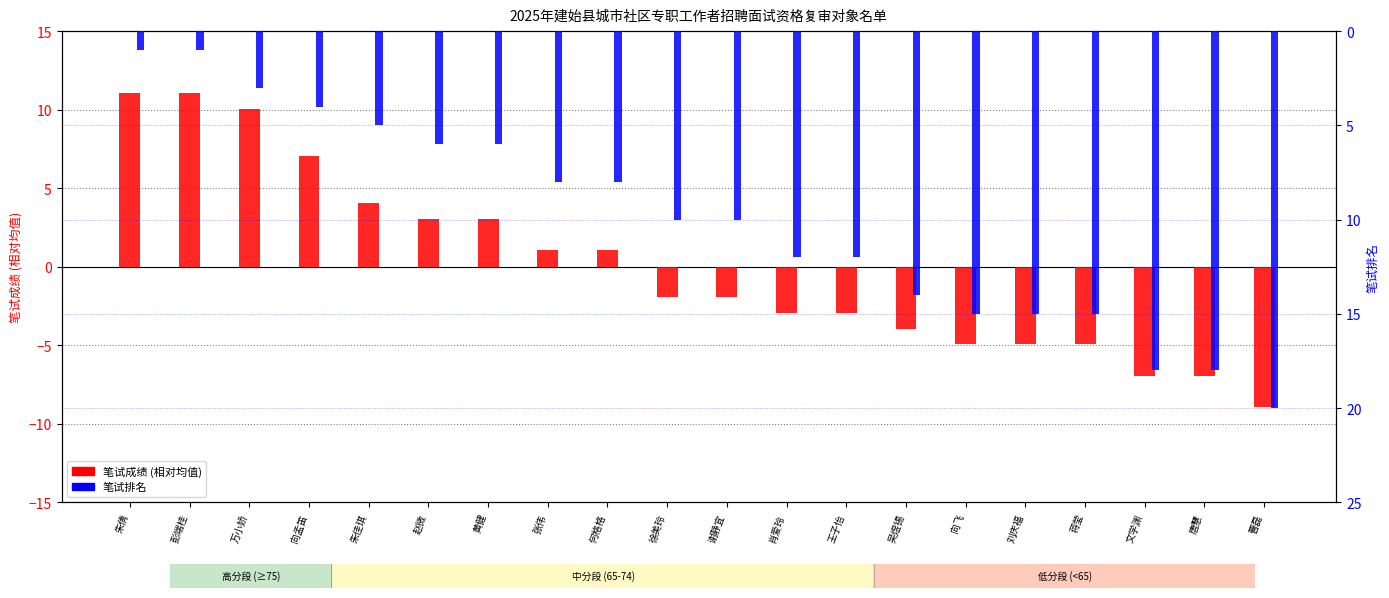

What position from the right is 蒋莹?

4